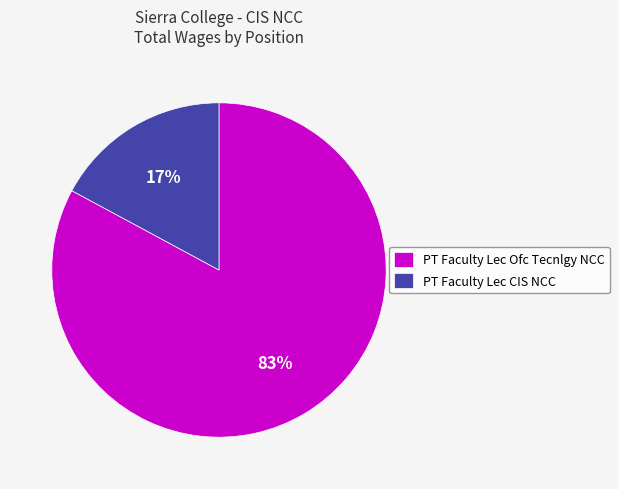

Which has a higher value, PT Faculty Lec Ofc Tecnlgy NCC or PT Faculty Lec CIS NCC?

PT Faculty Lec Ofc Tecnlgy NCC